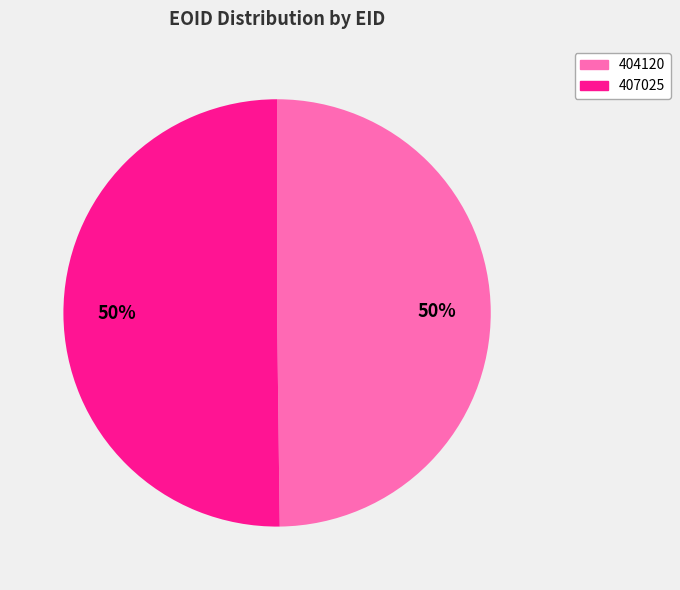

Is the sum of 404120 and 407025 greater than half?

Yes